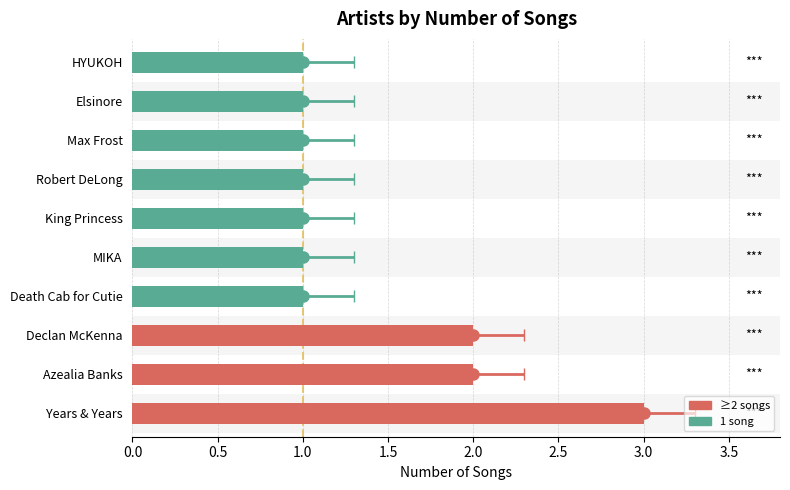

What is the change in value from Declan McKenna to HYUKOH?

-1